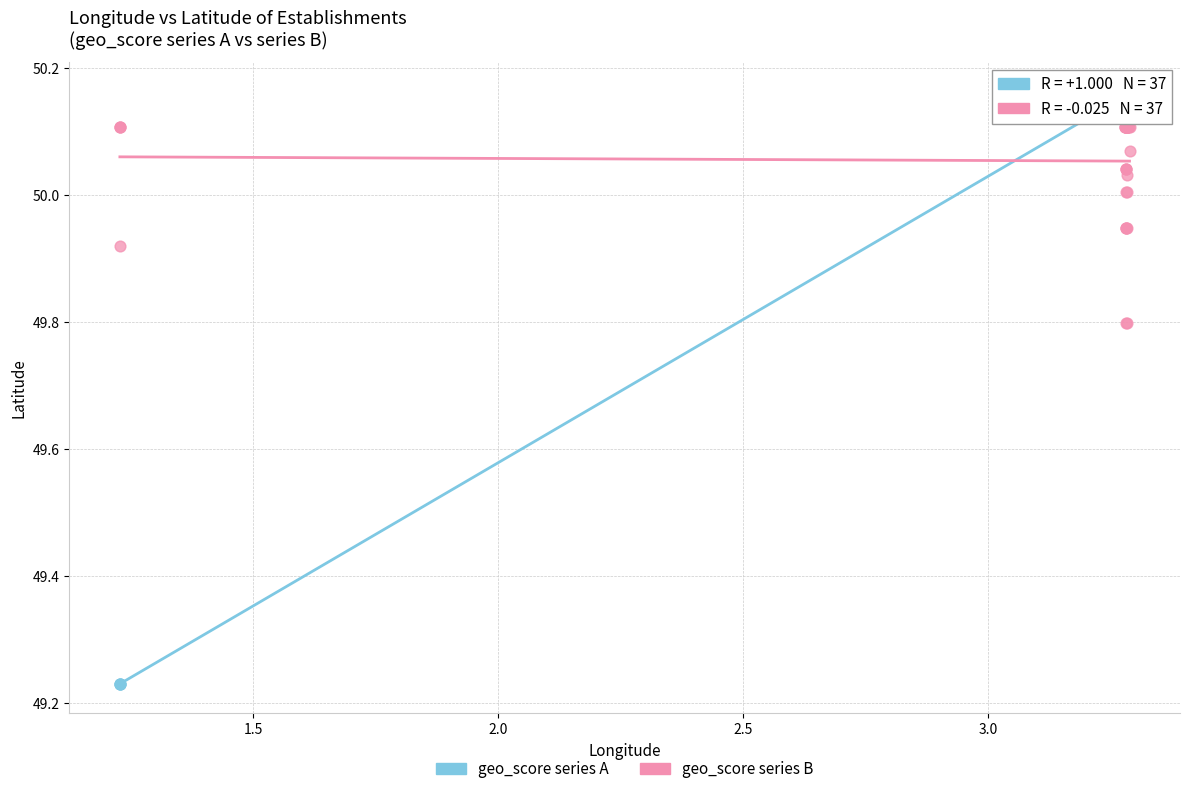

Which series has the widest spread of Y values?

geo_score series A